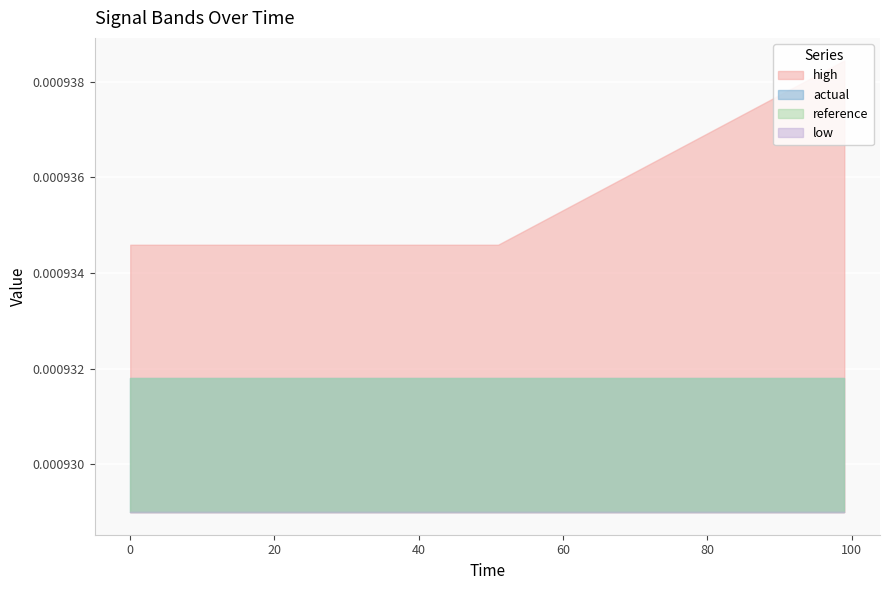

True or false: high and actual intersect in this chart.

False